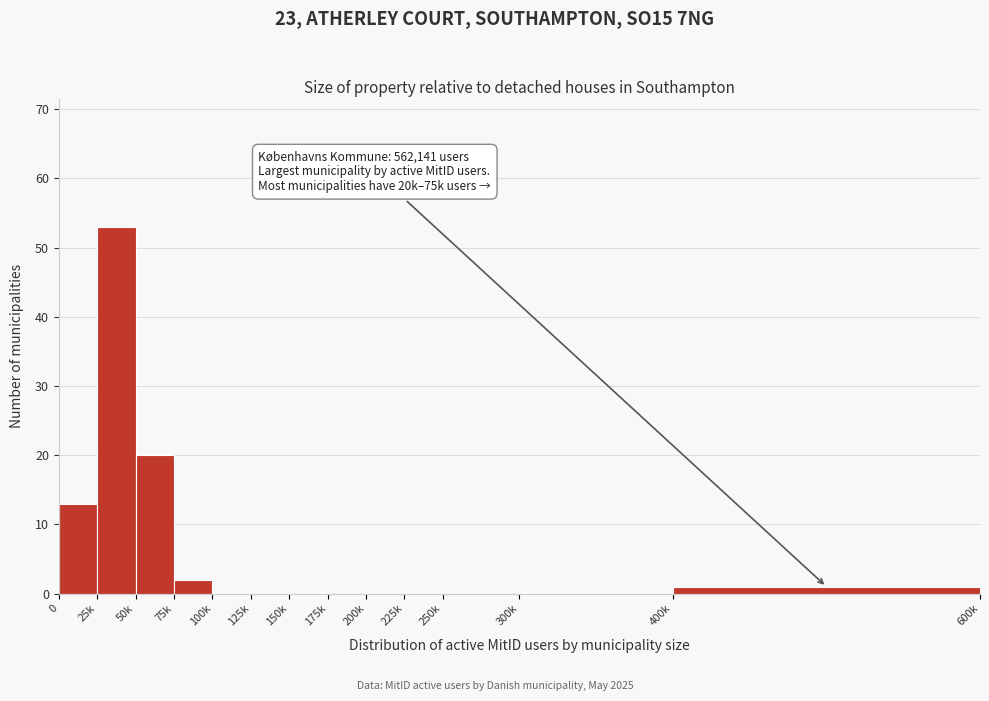

Reading left to right, list all the values displayed in this chart.

0=13	25k=53	50k=20	75k=2	100k=0	125k=0	150k=0	175k=0	200k=0	225k=0	250k=0	300k=0	400k=1